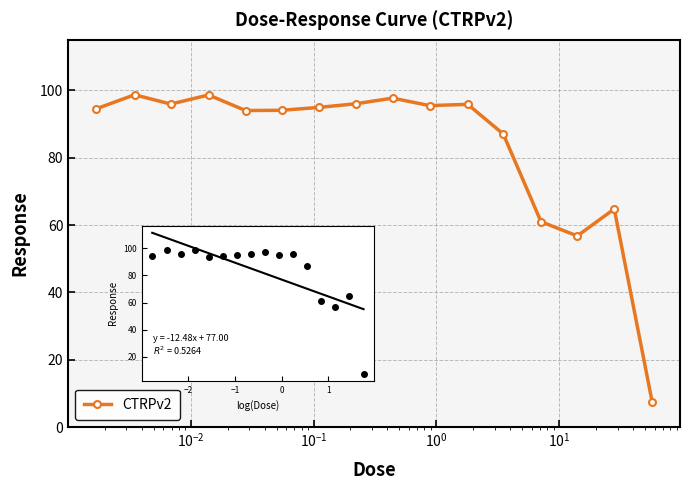

What is the minimum value shown in the chart?

7.5